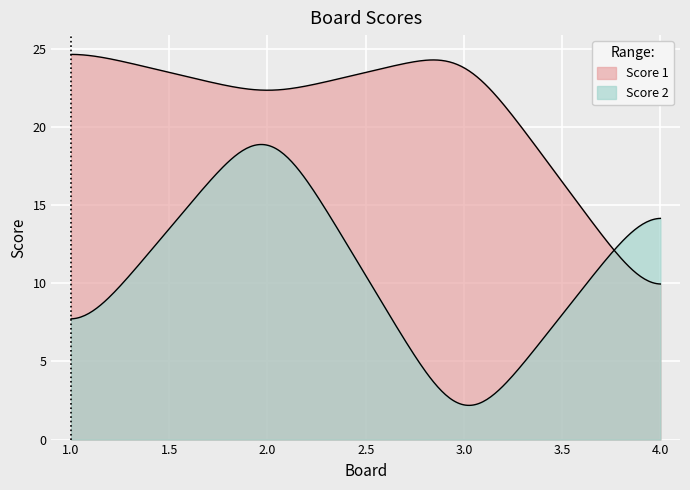

List the series in order of their peak value, lowest first.

Score 2, Score 1